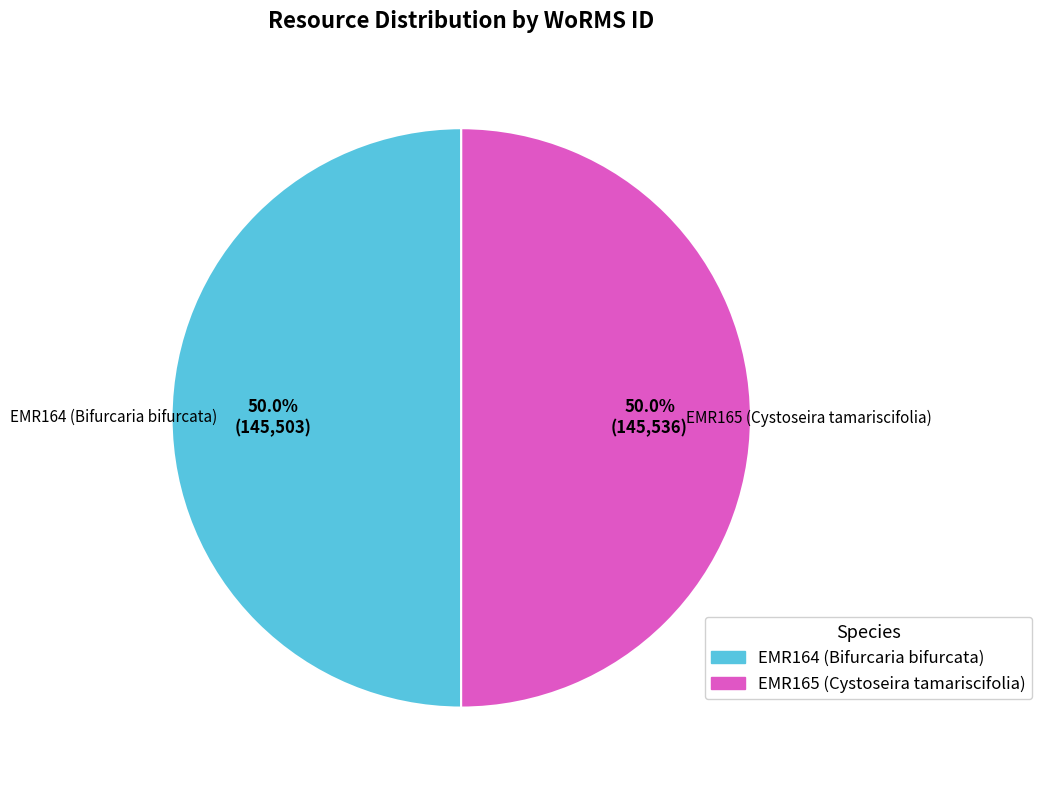

What percentage is the EMR164 (Bifurcaria bifurcata) slice, to the nearest percent?

50%